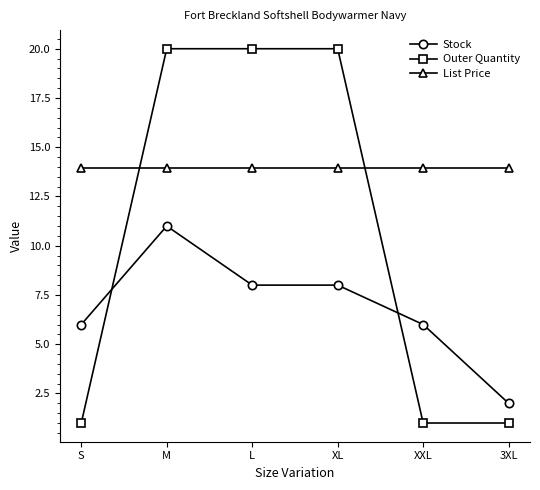

Is the value of Outer Quantity at XXL greater than the value of Stock at XXL?

No